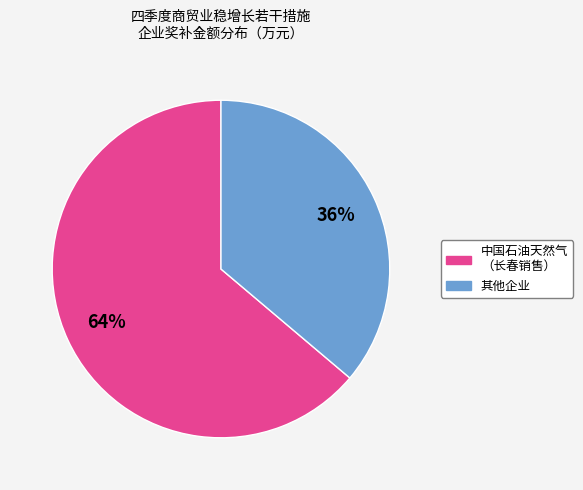

How many segments does this pie chart have?

2